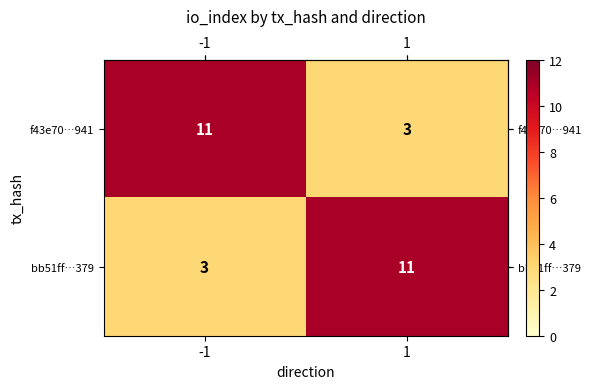

What is the maximum value shown in the chart?

11